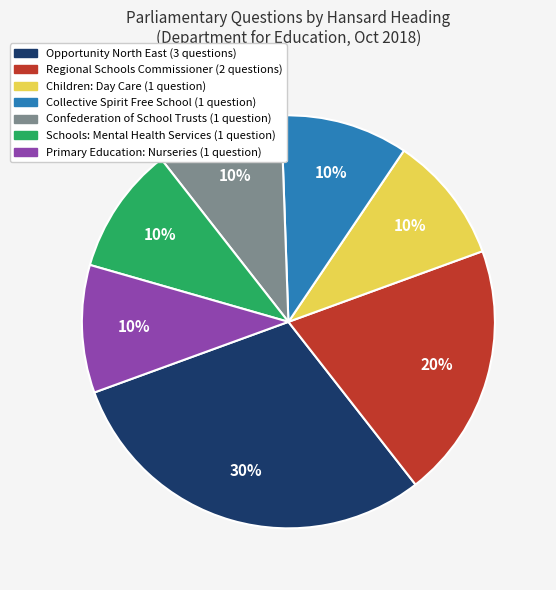

Combined, do Children: Day Care and Collective Spirit Free School account for over 50%?

No